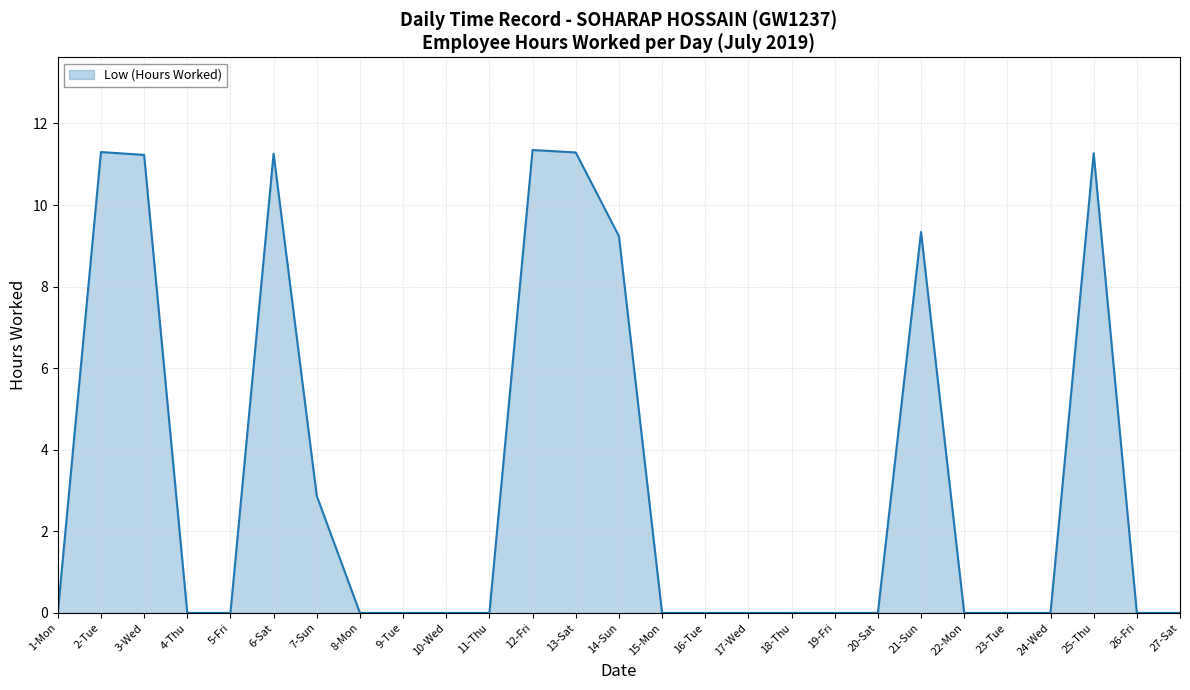

How many interior local peaks (higher than both neighbors) does the data have?

5